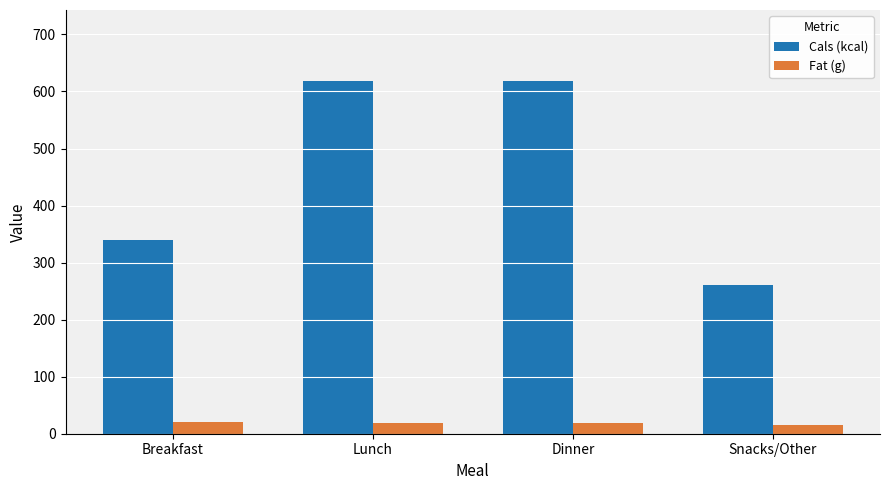

List the series in order of their peak value, lowest first.

Fat (g), Cals (kcal)